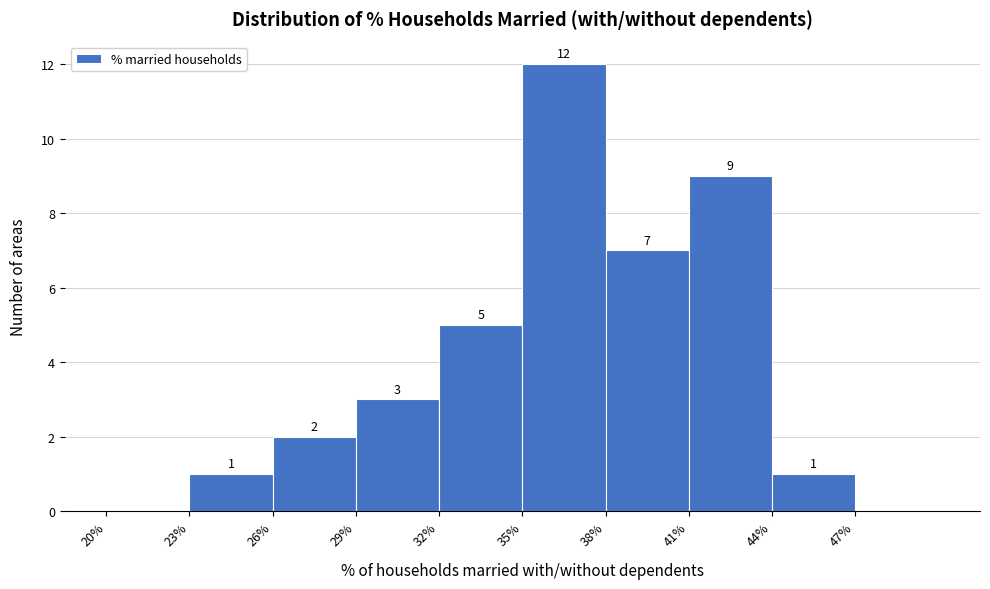

Over which range of the x-axis is the bar tallest?

35 to 38